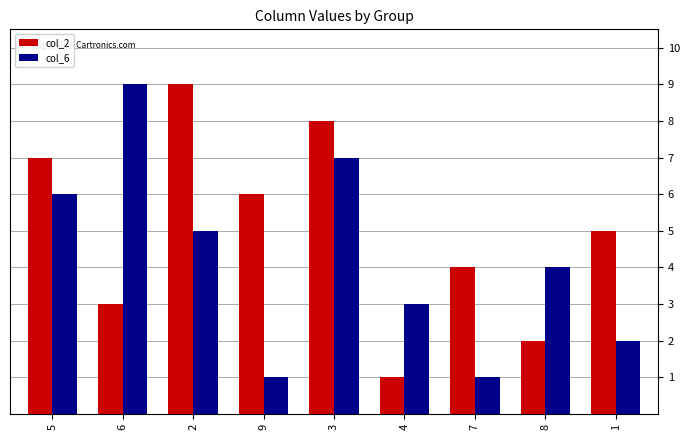

Does the chart contain stacked bars?

No